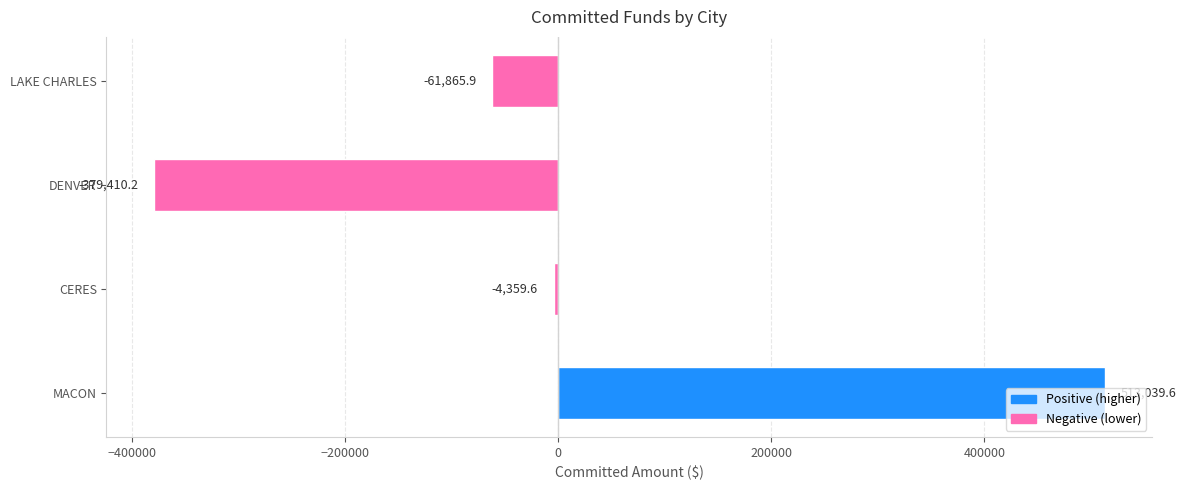

How many distinct data groups are displayed?

1